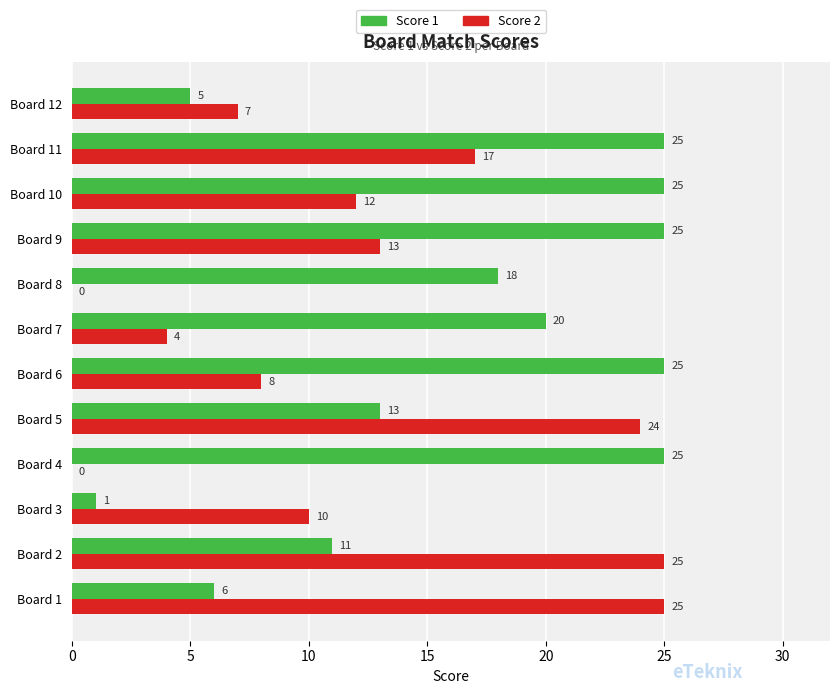

What is the sum of all Score 2 values?

145